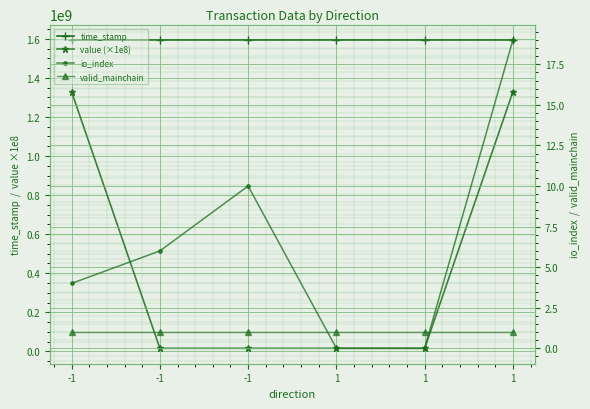

At how many categories does at least one series exceed 821506469?

6